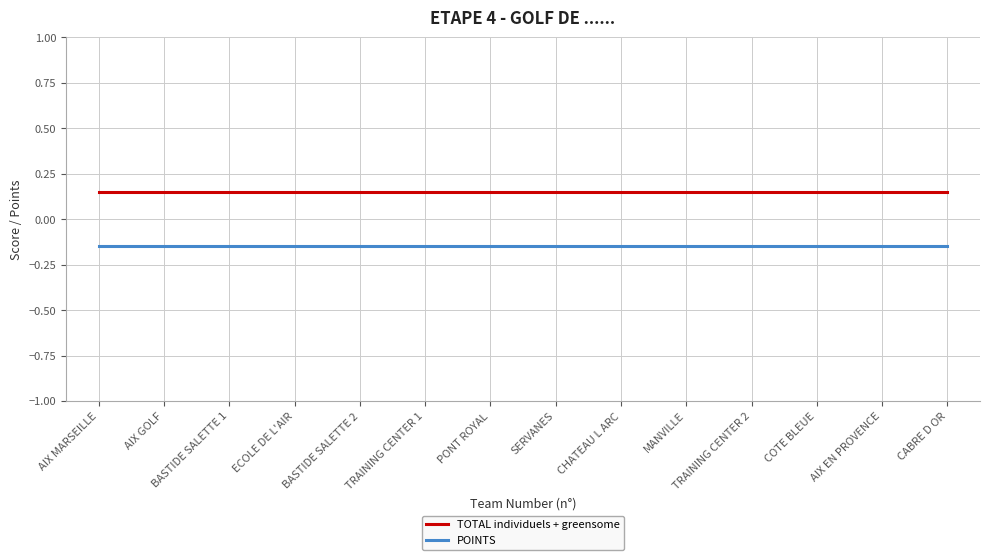

True or false: TOTAL individuels + greensome has more than 1 points higher than both neighbors.

False